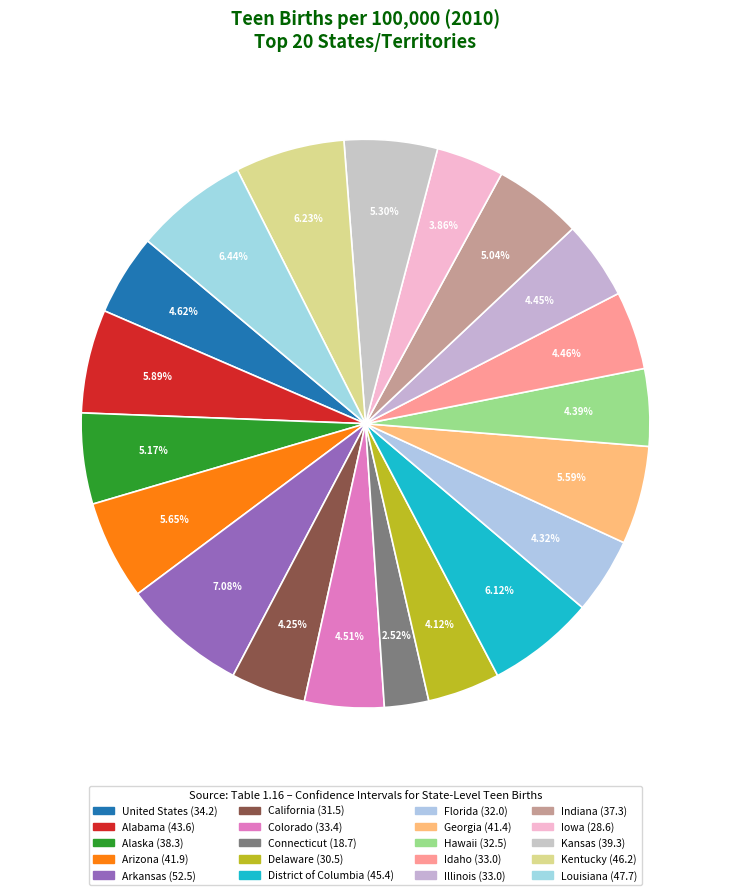

To the nearest percent, what is the difference between the Illinois and Alabama slice percentages?

1%